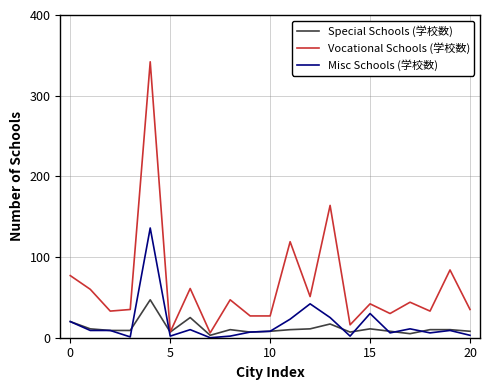

Which series has the largest total across all categories?

Vocational Schools (学校数)